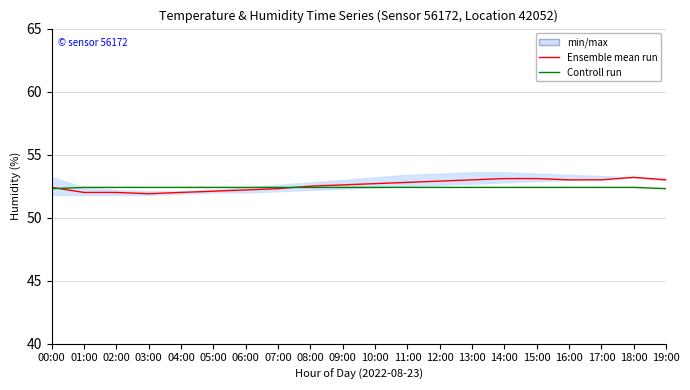

What is the difference between the maximum and minimum values in the Controll run series?

0.1